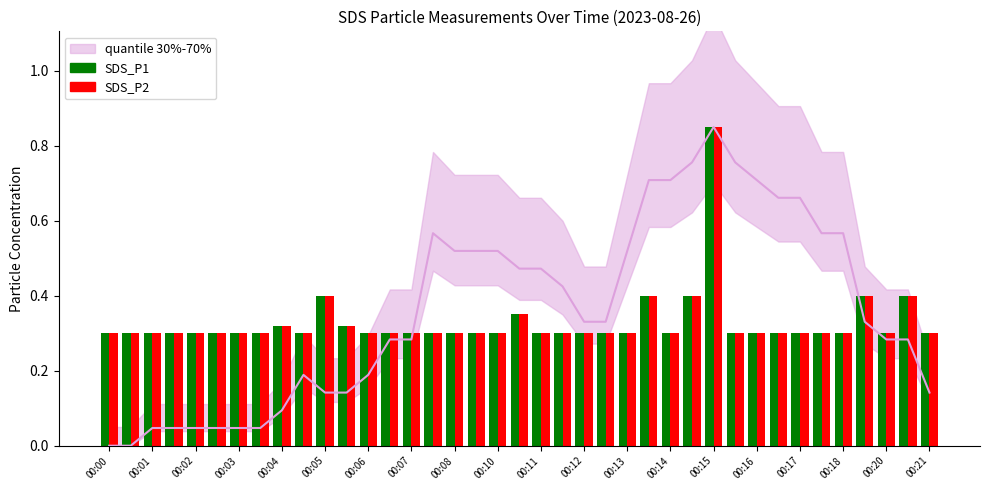

Rank the series by their maximum value, from highest to lowest.

SDS_P1, SDS_P2